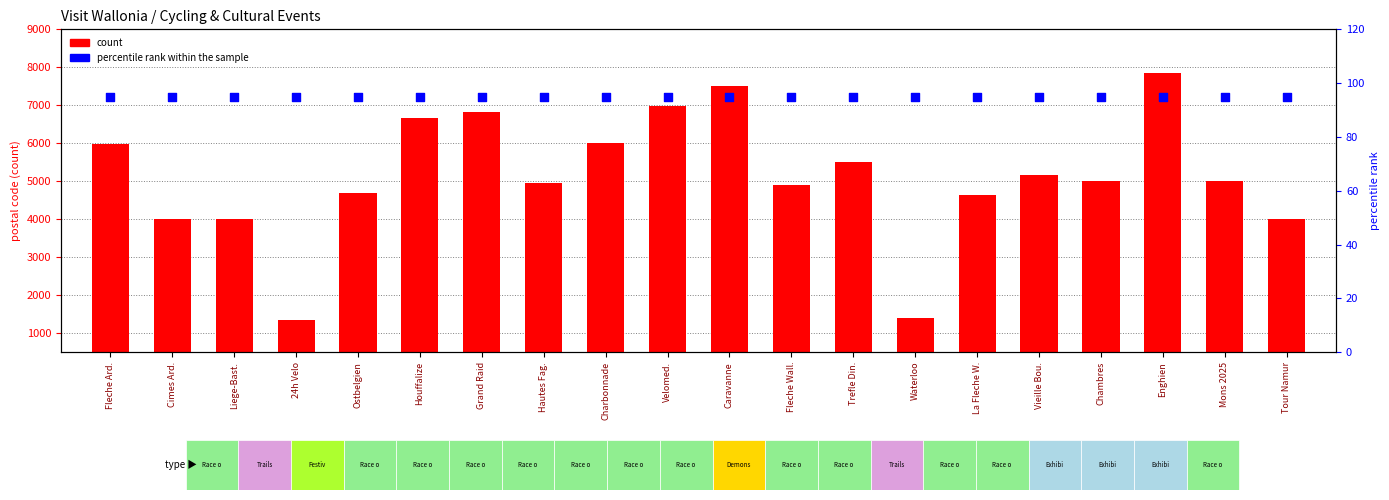

Which series has the largest total across all categories?

count